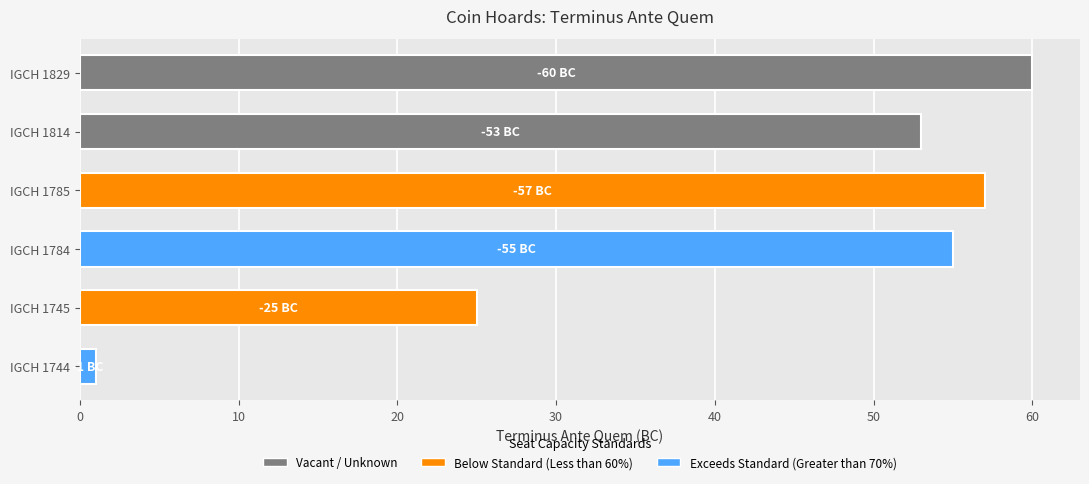

Reading bottom to top, list all the values displayed in this chart.

IGCH 1744=1	IGCH 1745=25	IGCH 1784=55	IGCH 1785=57	IGCH 1814=53	IGCH 1829=60